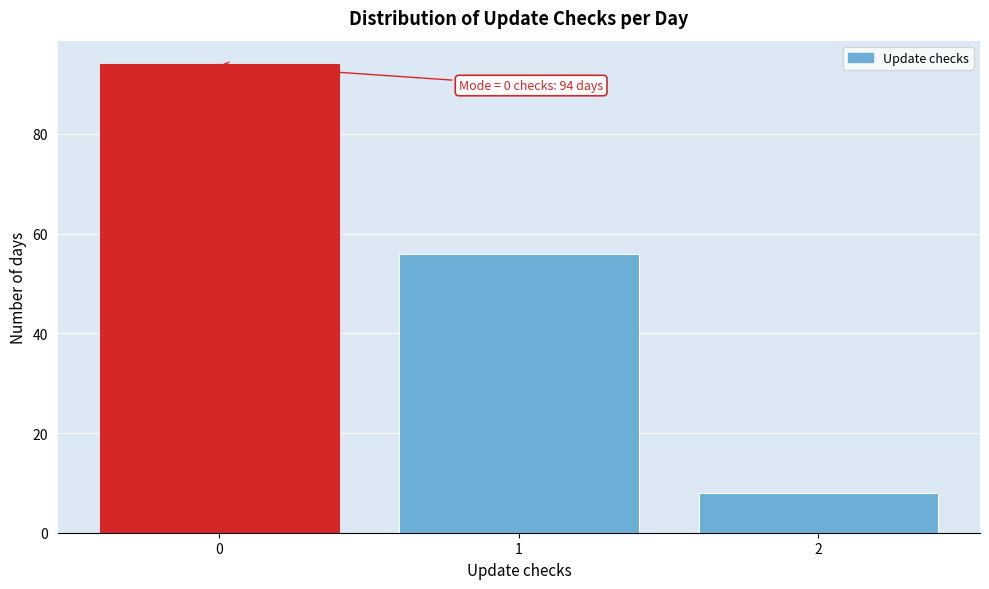

Reading right to left, list all the values displayed in this chart.

8	56	94